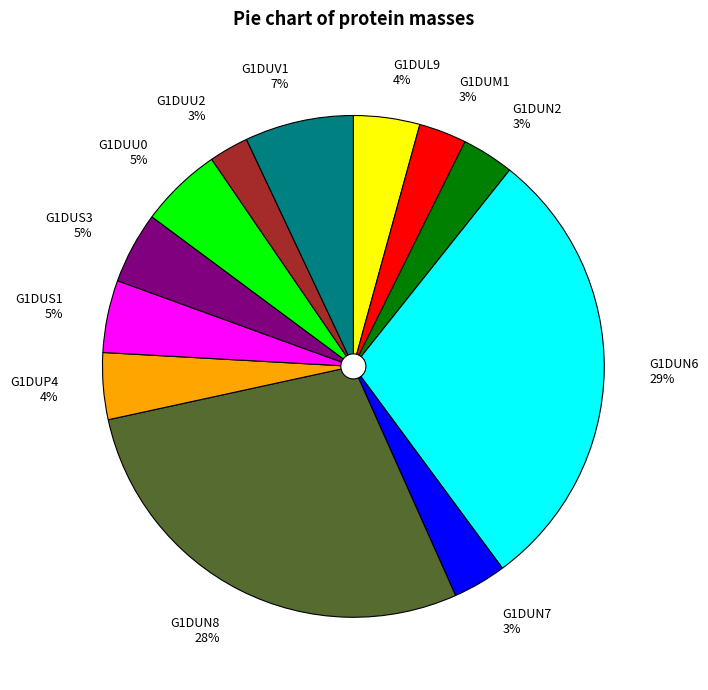

Combined, do G1DUM1 3% and G1DUN2 3% account for over 50%?

No